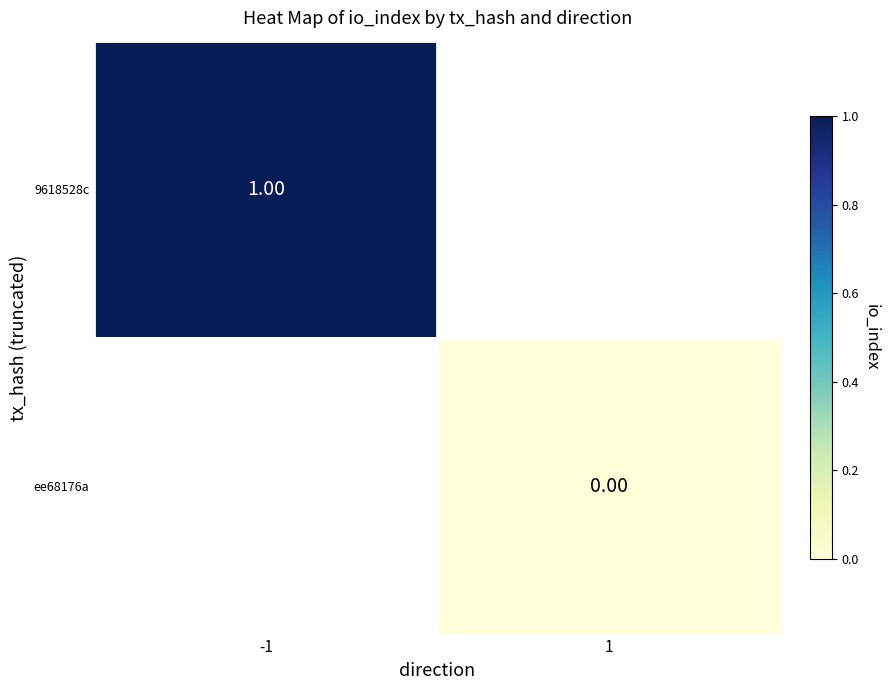

List the labels in order of 9618528c value, largest first.

-1, 1